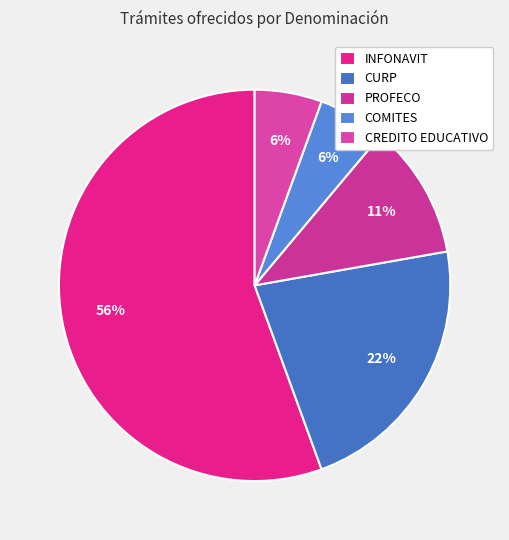

True or false: PROFECO accounts for 4% of the total.

False